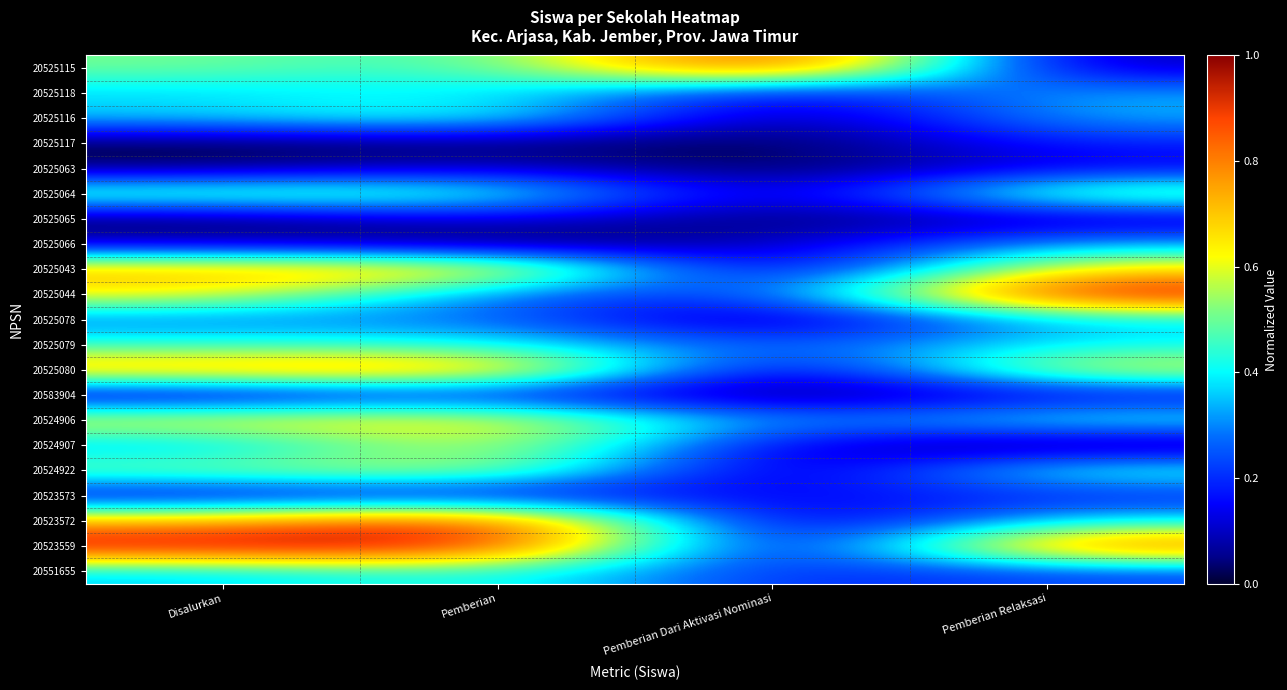

Rank the series by their maximum value, from highest to lowest.

20525115, 20525044, 20523559, 20523572, 20525080, 20525043, 20524906, 20524907, 20524922, 20525064, 20525116, 20551655, 20525079, 20525118, 20525078, 20525066, 20525117, 20583904, 20523573, 20525065, 20525063